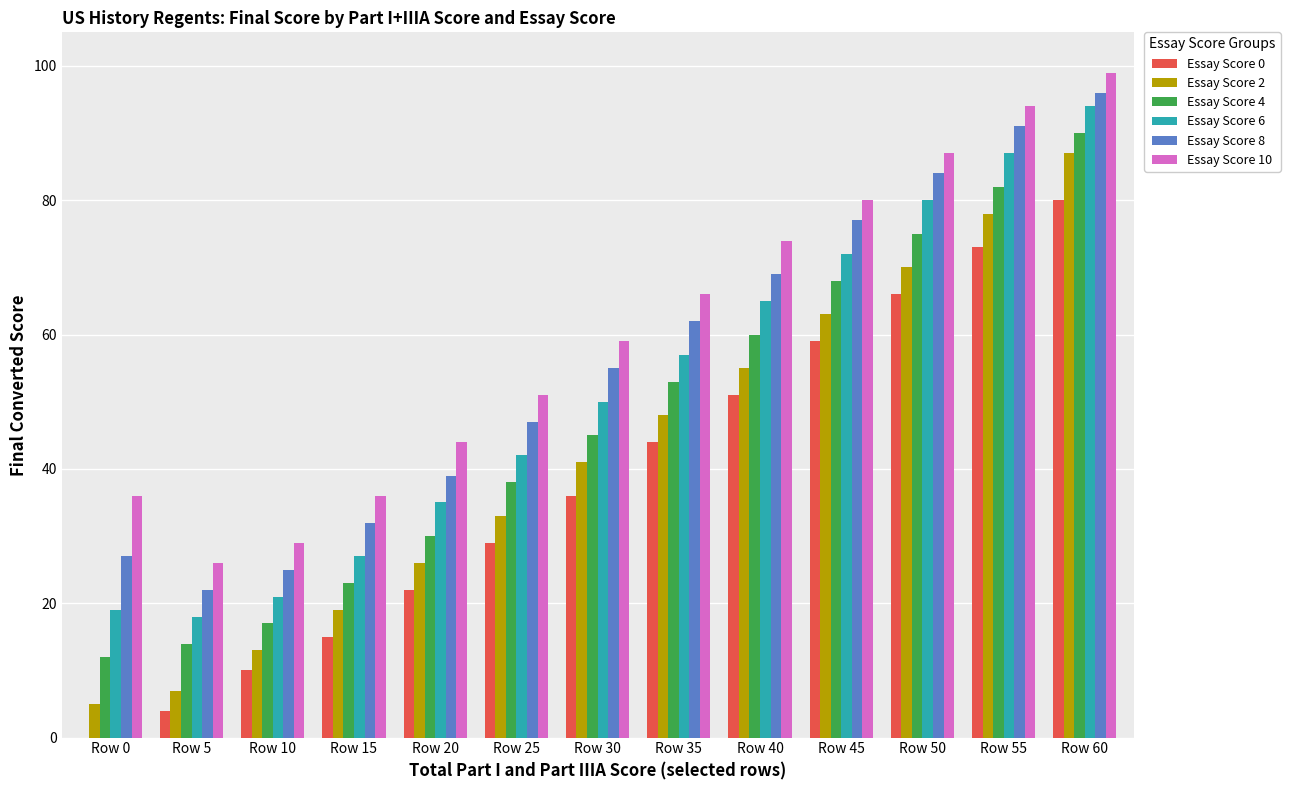

How many categories are shown in the chart?

13